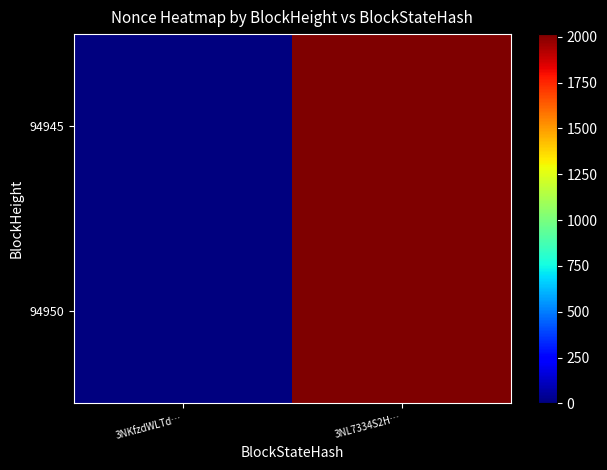

What is the greatest value displayed?

2014